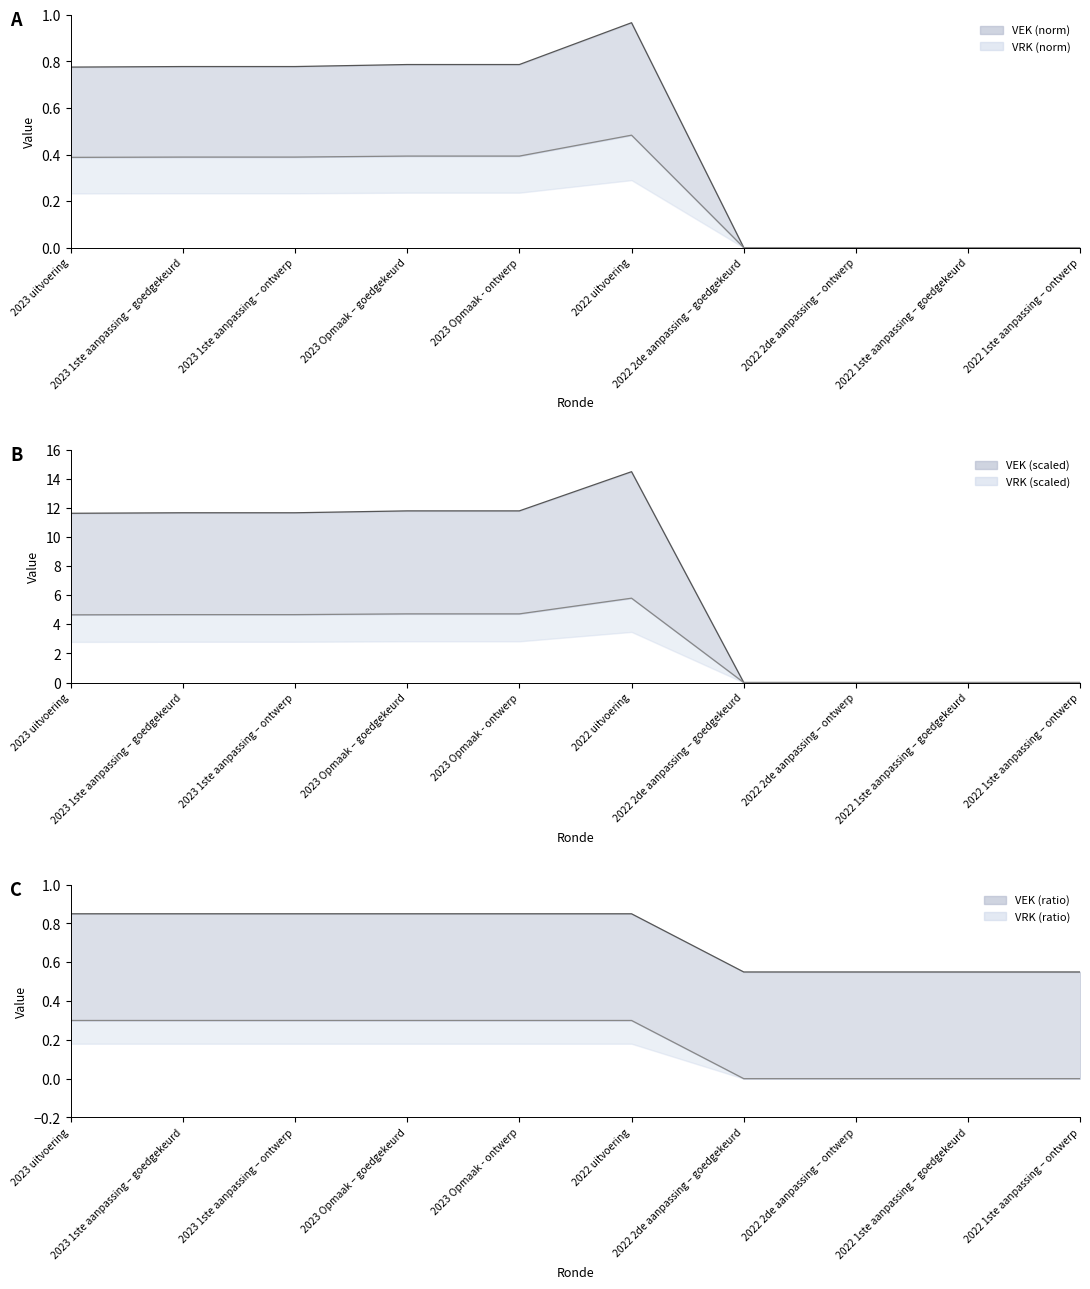

The chart shows a value of 0.0 at 2022 2de aanpassing – goedgekeurd. True or false?

True